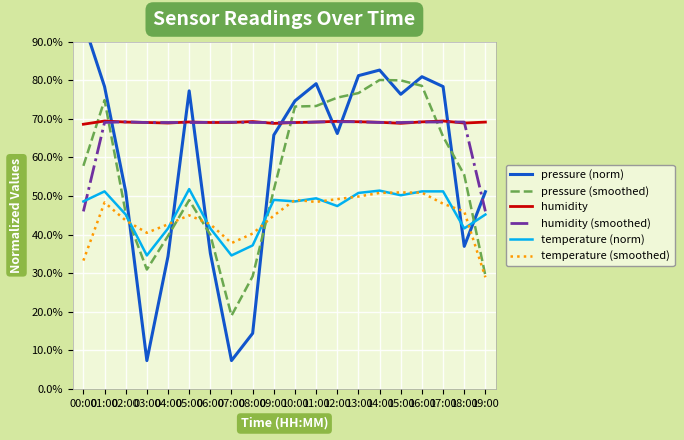

Reading left to right, list all the values displayed in this chart.

pressure (norm): 95.1	78.4	51.1	7.3	34.4	77.2	35.2	7.3	14.4	65.8	74.7	79.1	66.2	81.2	82.6	76.4	80.9	78.4	37.0	51.1
pressure (smoothed): 57.8	74.9	45.6	30.9	39.7	48.9	39.9	19.0	29.2	51.6	73.2	73.3	75.5	76.7	80.1	80.0	78.5	65.4	55.5	29.4
humidity: 68.6	69.4	69.2	69.1	68.9	69.2	69.0	69.1	69.3	68.8	69.0	69.2	69.4	69.2	69.1	68.8	69.2	69.4	68.9	69.2
humidity (smoothed): 46.0	69.1	69.2	69.0	69.1	69.0	69.1	69.1	69.1	69.1	69.0	69.2	69.3	69.2	69.1	69.1	69.2	69.2	69.2	46.0
temperature (norm): 48.6	51.2	45.2	34.6	41.6	51.8	41.6	34.6	37.2	49.0	48.6	49.4	47.4	50.8	51.4	50.2	51.2	51.2	41.6	45.2
temperature (smoothed): 33.3	48.3	43.7	40.5	42.7	45.0	42.7	37.8	40.3	44.9	49.0	48.5	49.2	49.9	50.8	50.9	50.9	48.0	46.0	28.9